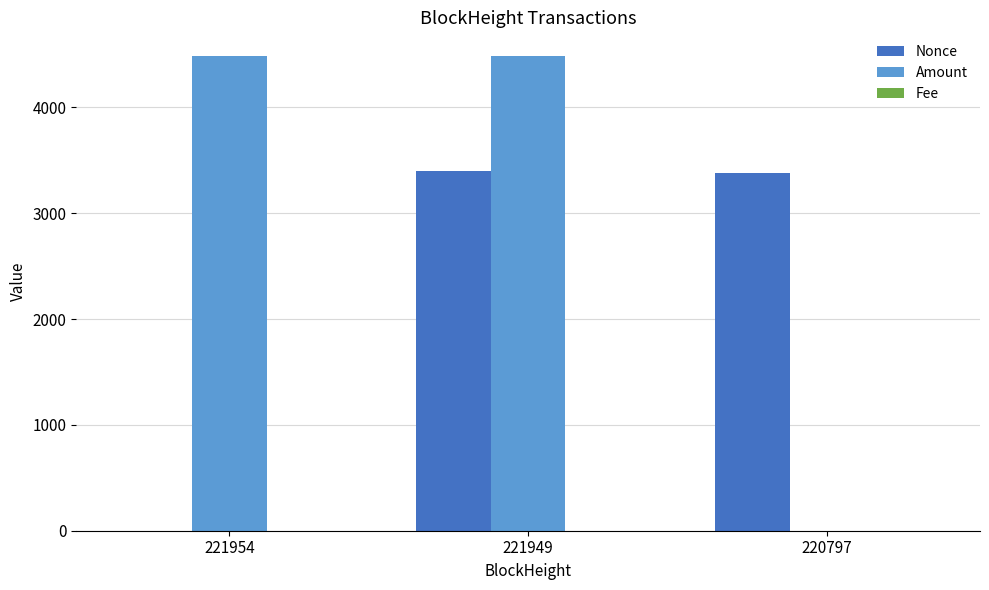

Between 221954 and 220797, which series saw the biggest shift?

Amount